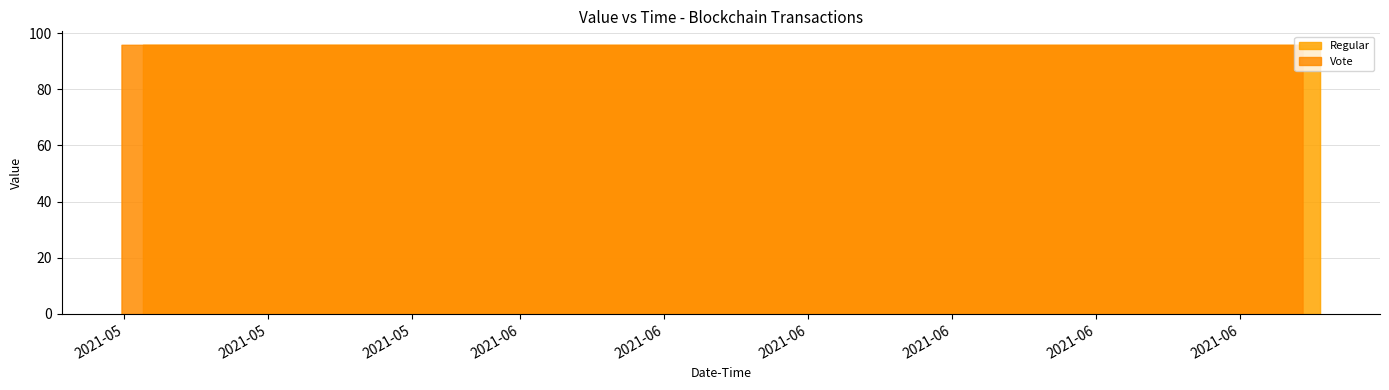

What is the sum of all values?

1149.7